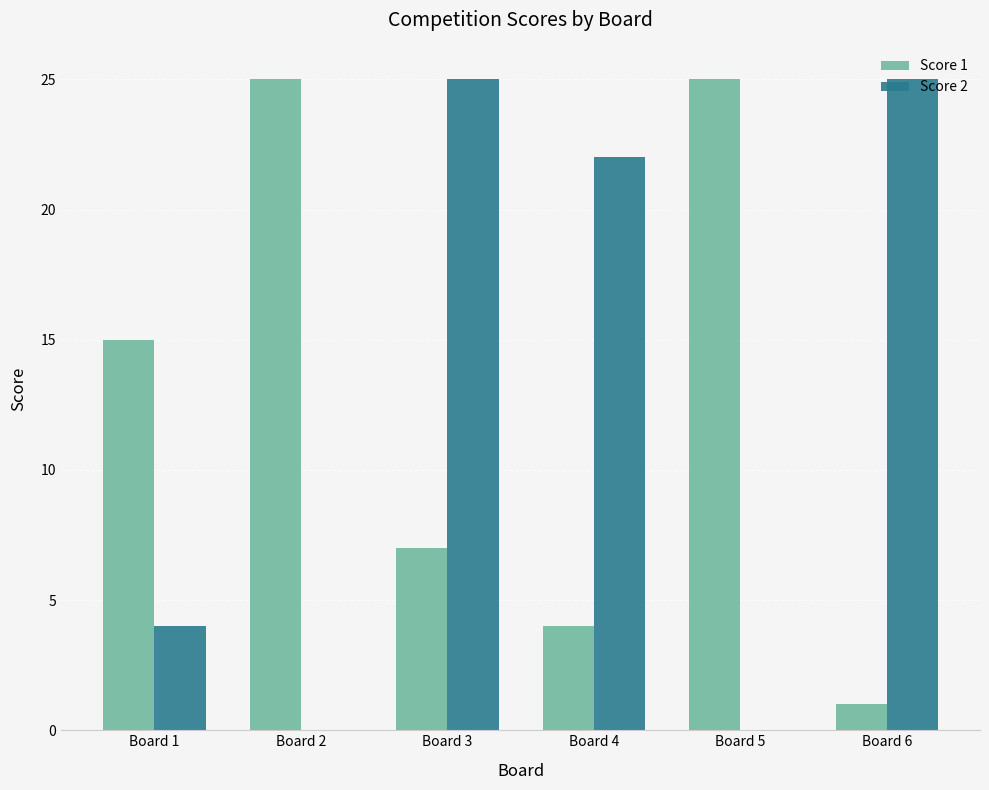

What is the spread (max minus min) of values at Board 5?

25